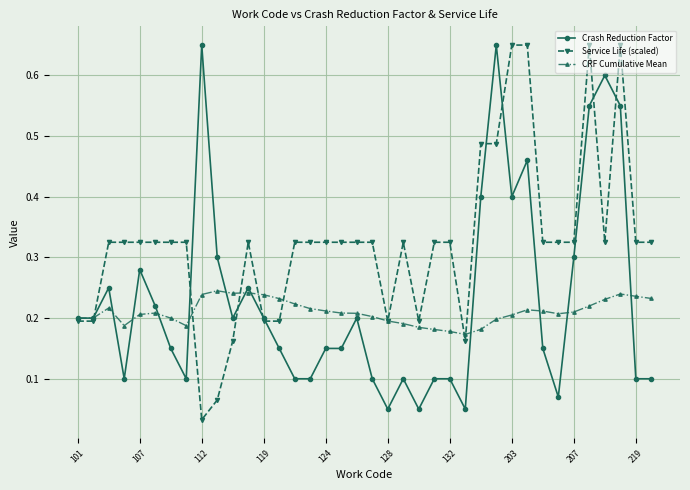

Count the CRF Cumulative Mean values in the range 0 to 1.

38